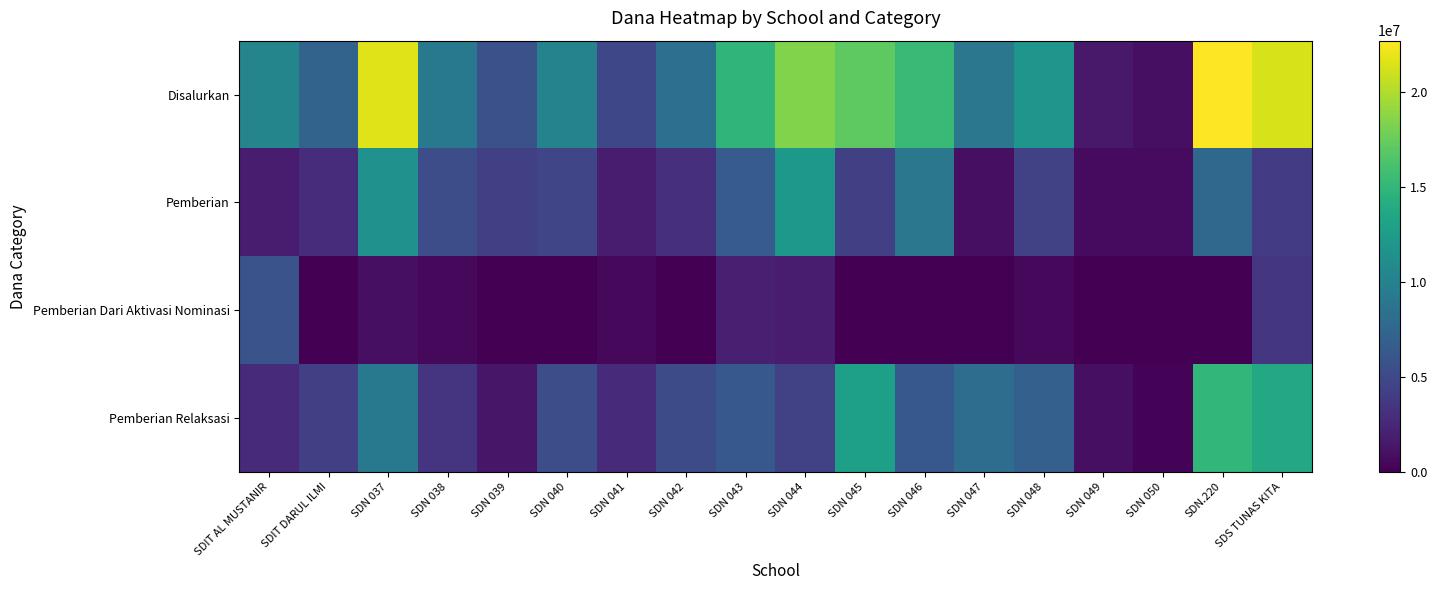

Which series has the largest range (max minus min)?

Disalurkan